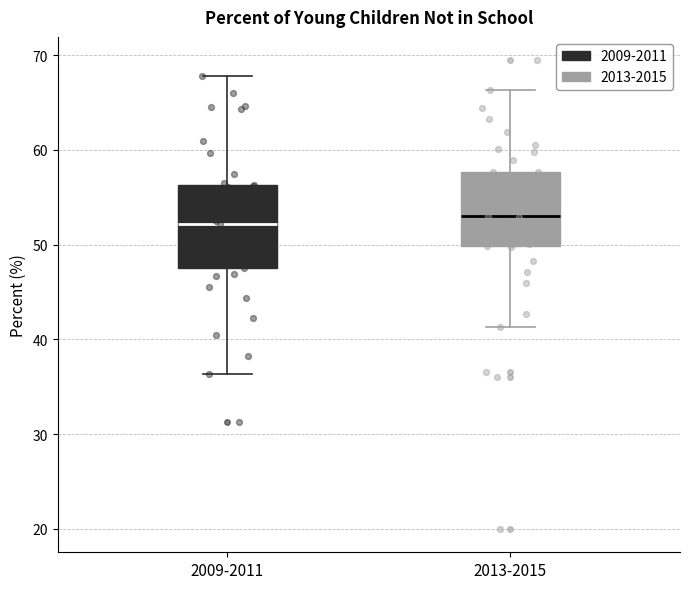

Where does the lower whisker of the box for 2013-2015 end on the y-axis? The values are not printed on the chart, so give them approximately, as read against the axis.

41